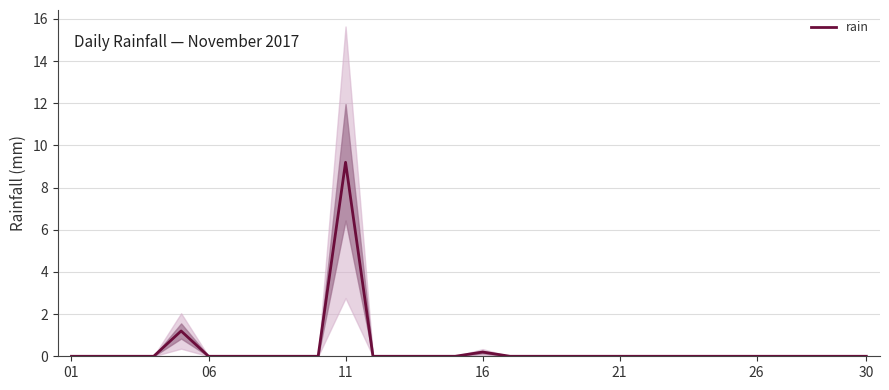

How many values are above zero?

3